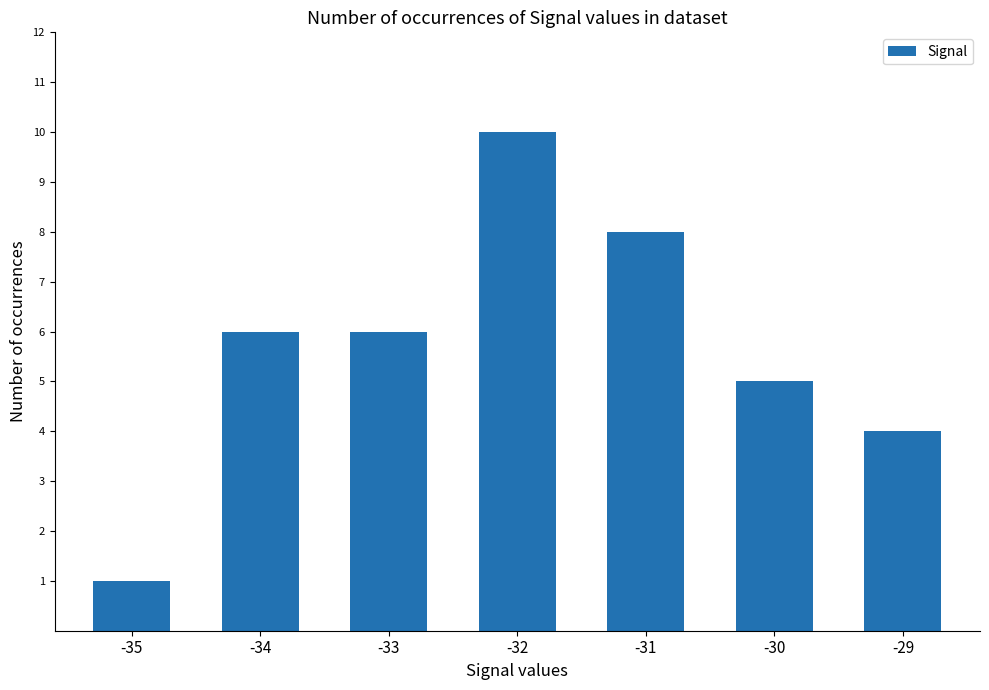

How many series are shown in this chart?

1